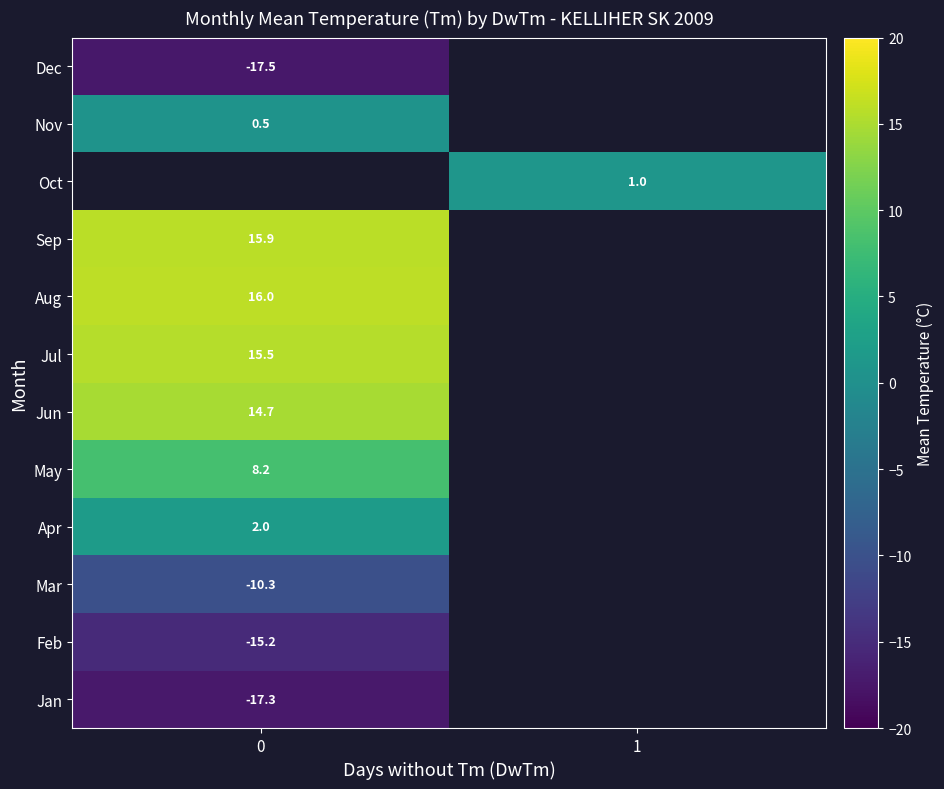

Is it true that Apr equals 0.6 at 0?

False